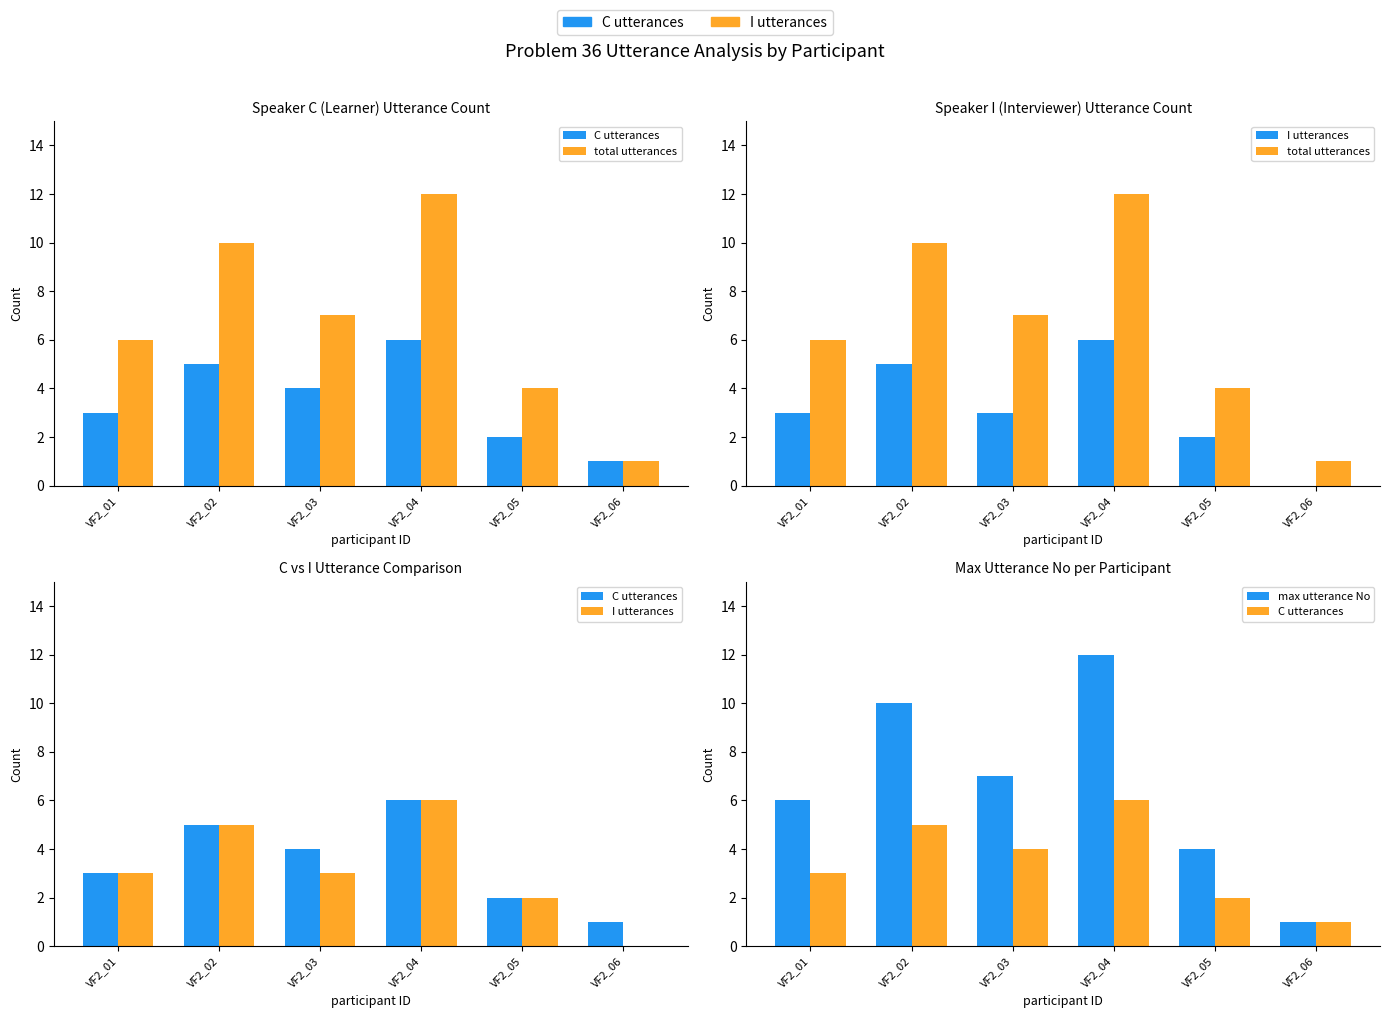

Which series has the largest total across all categories?

total utterances